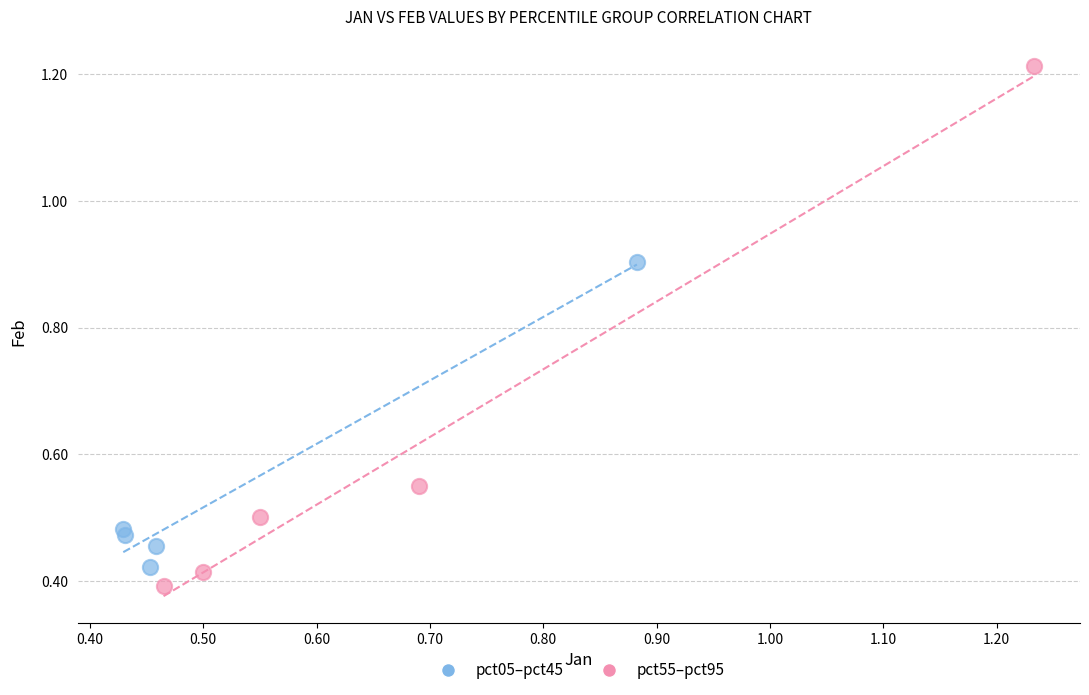

Which series has the widest spread of Y values?

pct55–pct95